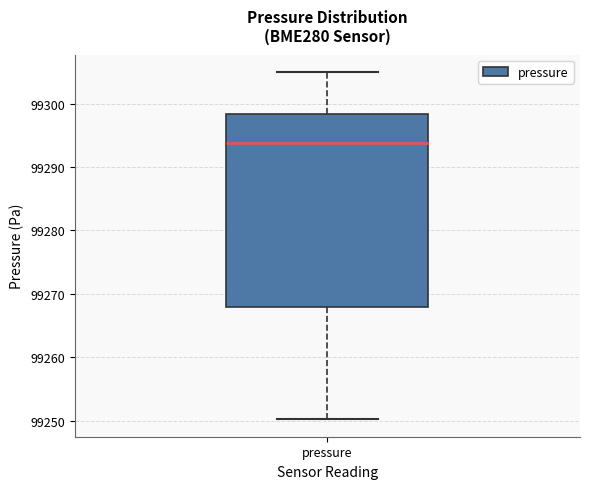

Read this box plot against the y-axis: the position of the median line, the range covered by the box, and the ends of both whiskers. The values are not printed on the chart, so give them approximately, as read against the axis.

median 99294, box 99268 to 99298, whiskers 99250 to 99305